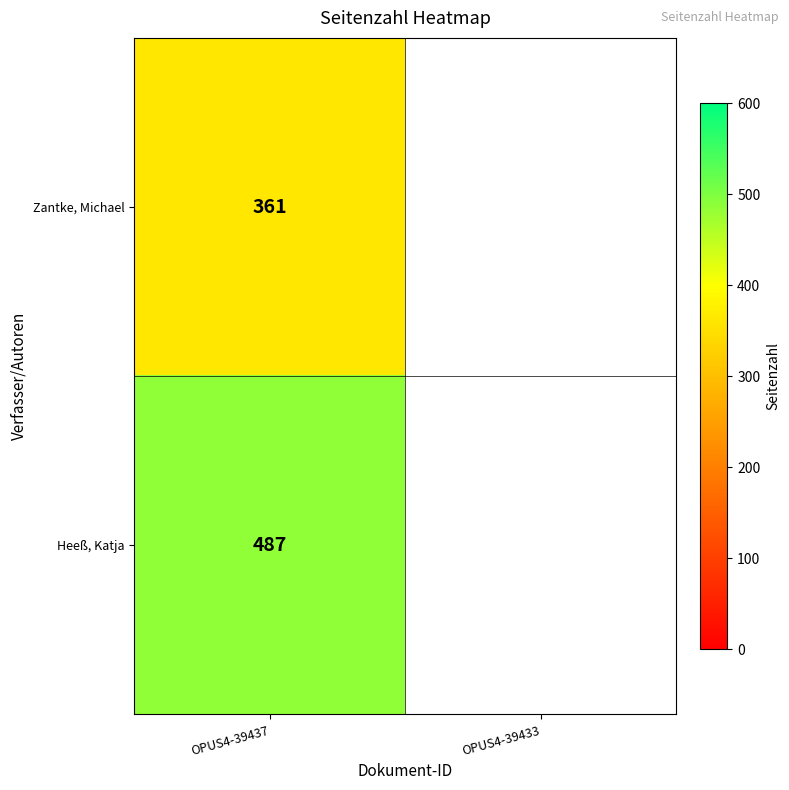

What is the spread (max minus min) of values at OPUS4-39437?

126